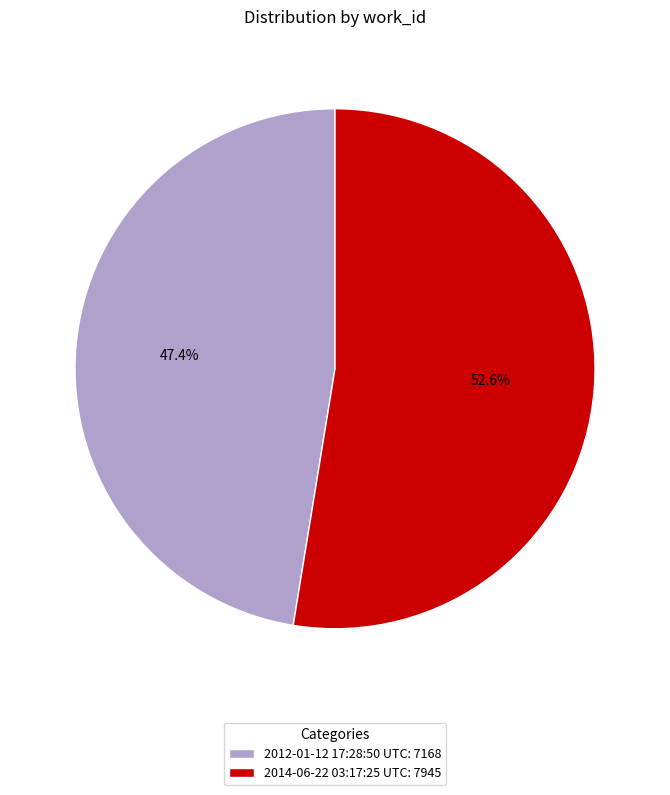

Does any single category account for the majority?

Yes